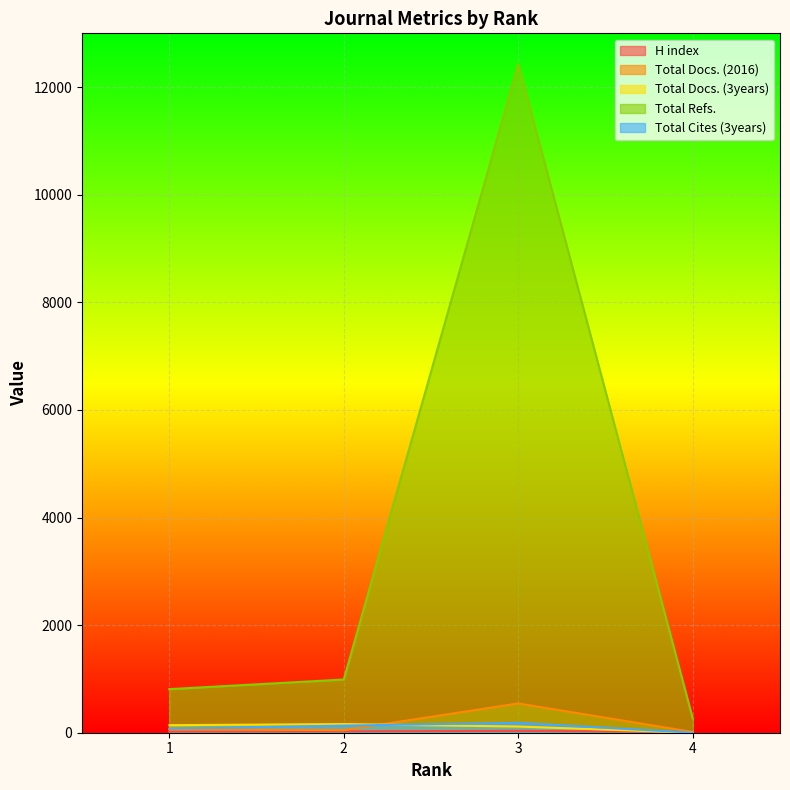

What is the total value across all series at 2?

1356